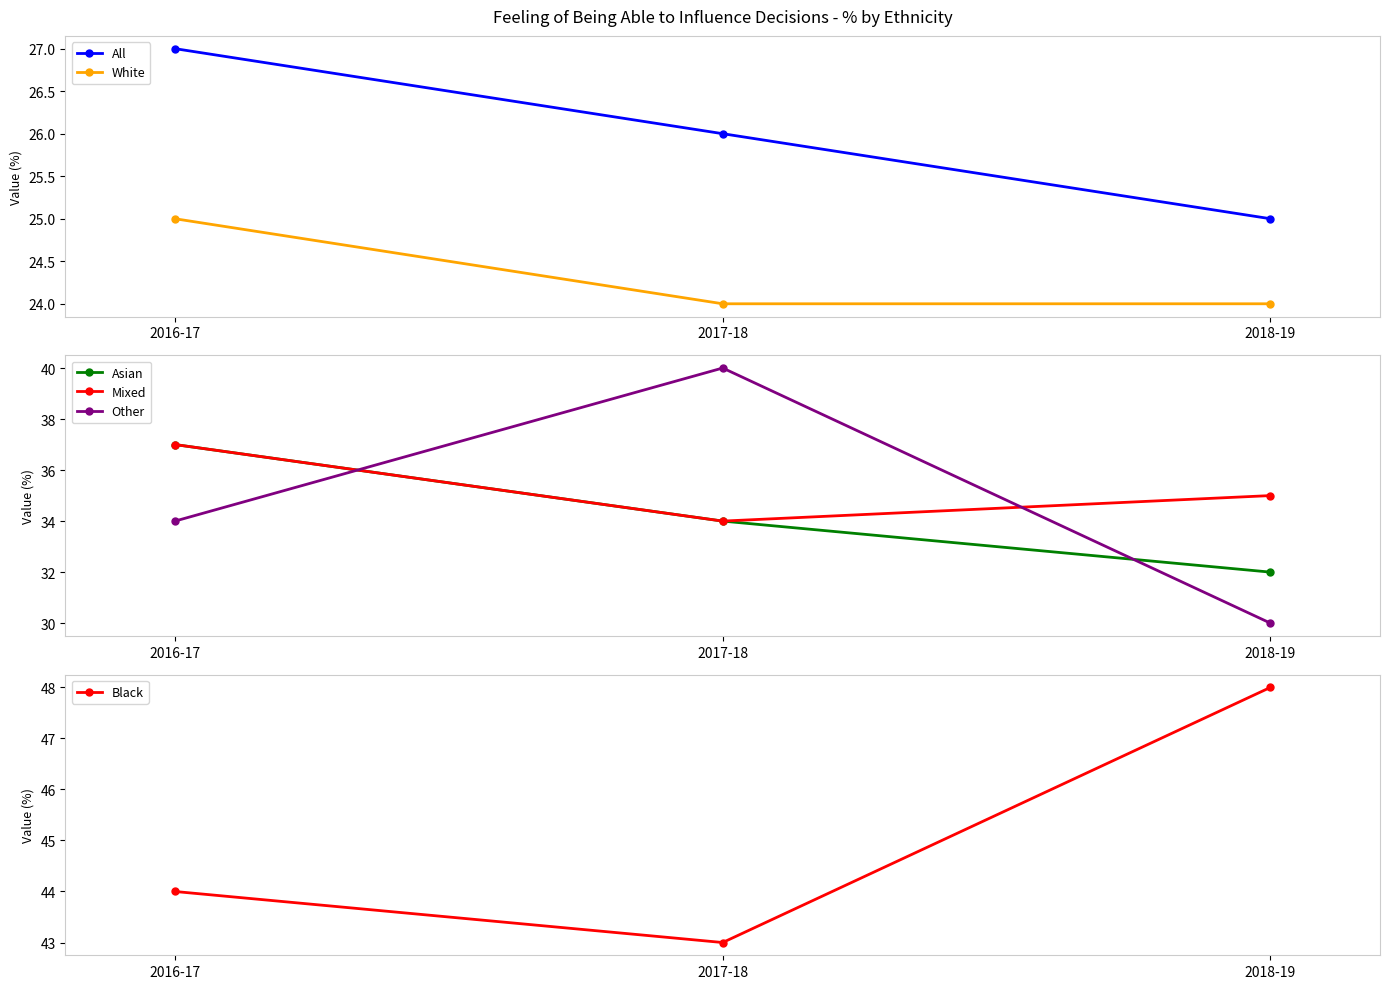

Rank the categories by Black value from highest to lowest.

2018-19, 2016-17, 2017-18